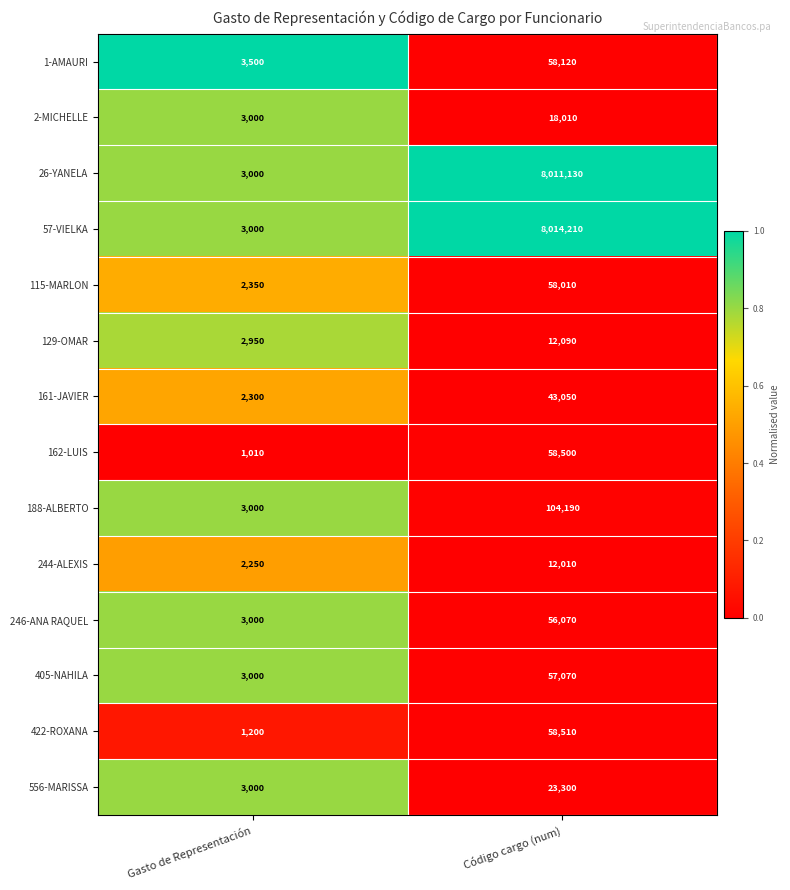

What is the difference between the maximum and minimum values in the 129-OMAR series?

9140